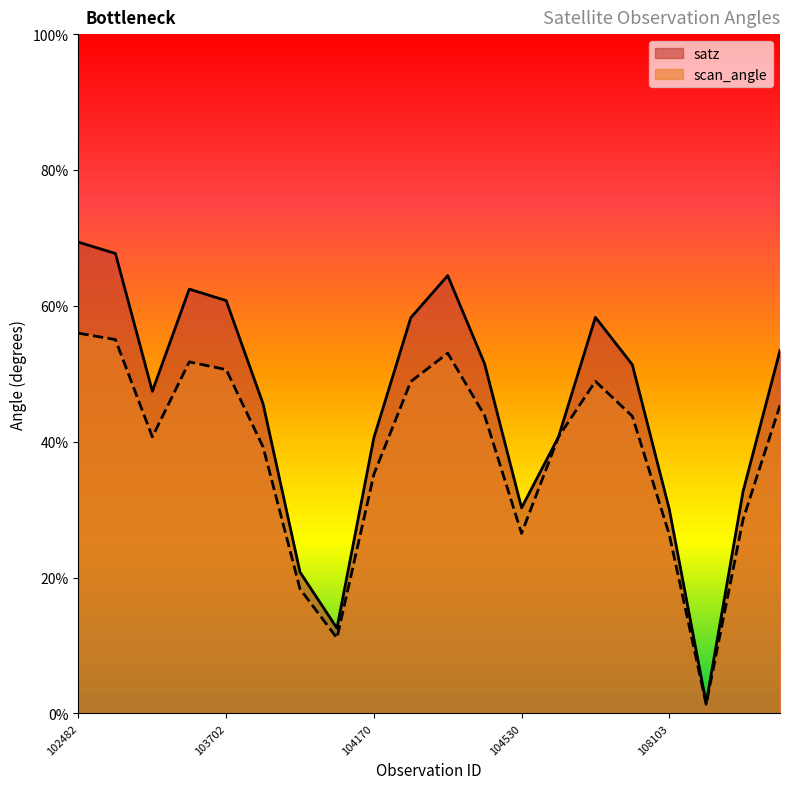

True or false: satz has more than 0 points higher than both neighbors.

True